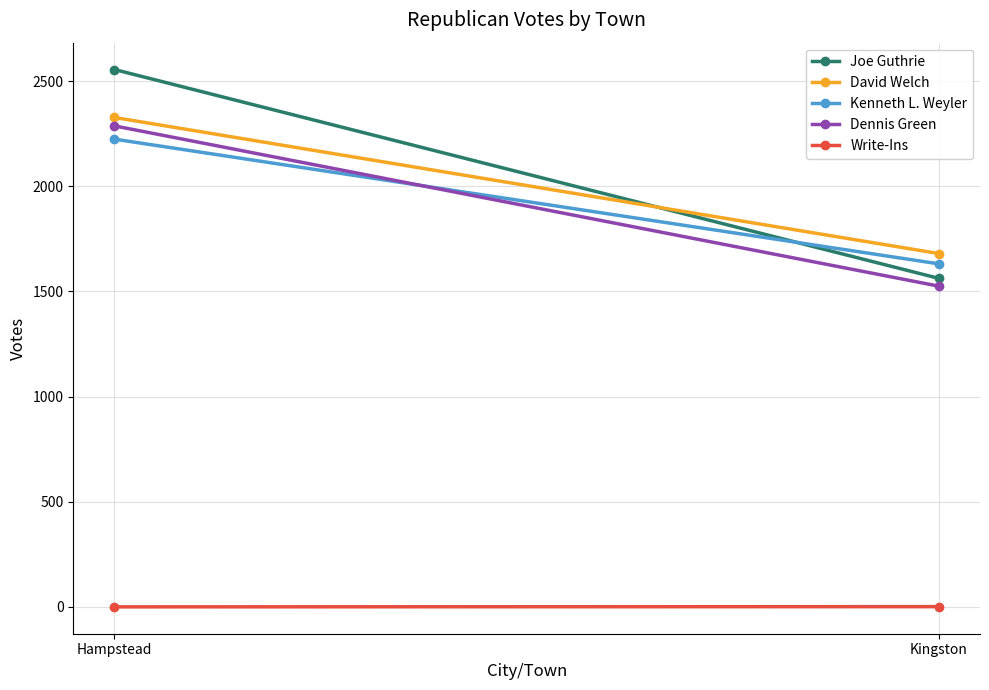

Which series has the widest spread of values?

Joe Guthrie